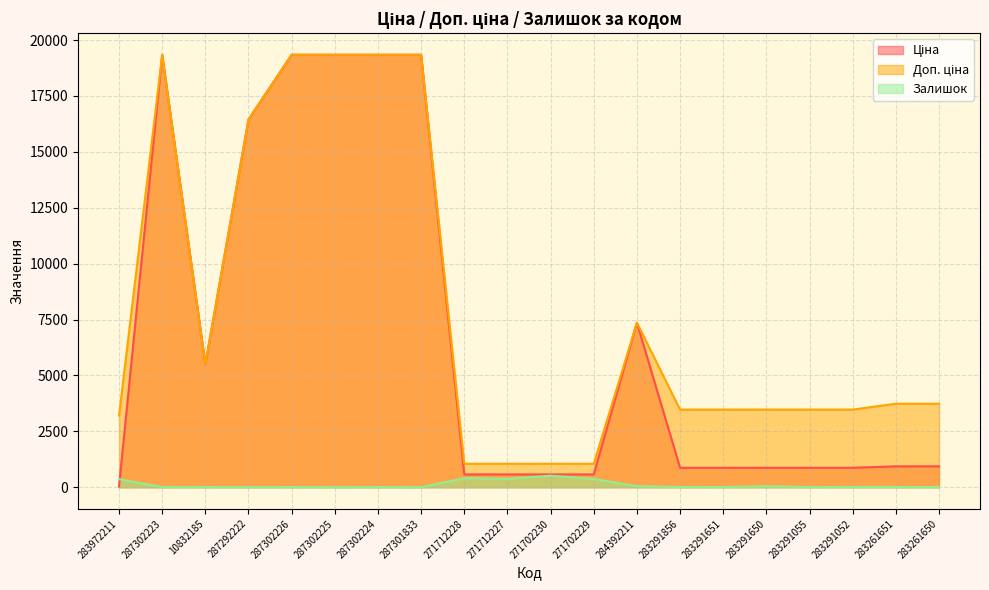

What is the approximate value of Ціна at 283291052?

868.0